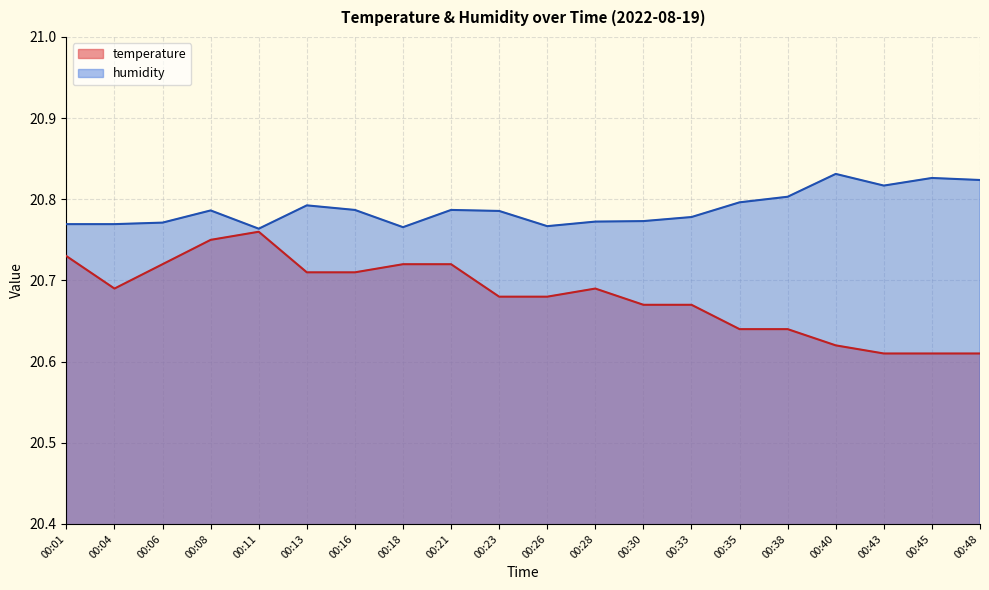

True or false: humidity and temperature intersect in this chart.

False